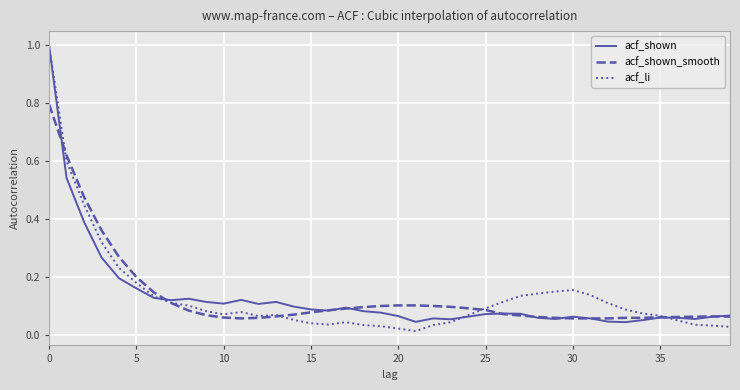

What is the maximum value for acf_li?

1.0